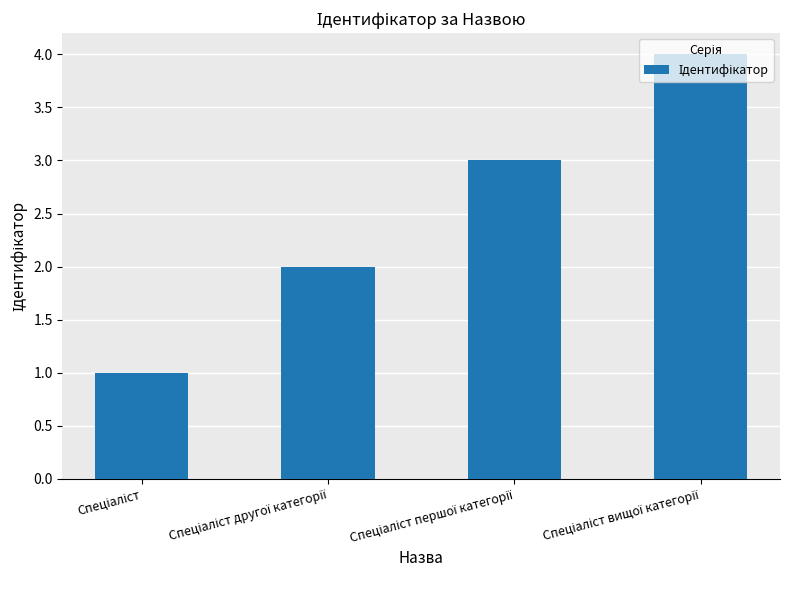

What is the sum of all values?

10